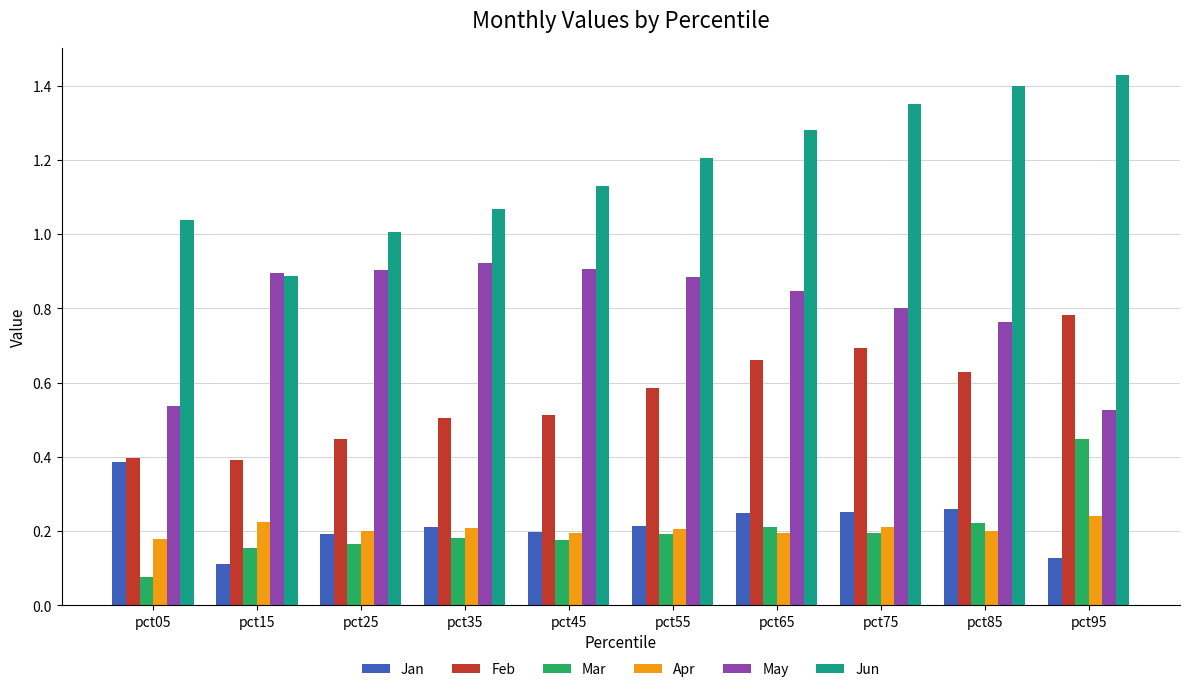

True or false: May has a value of 0.5 at pct95.

True